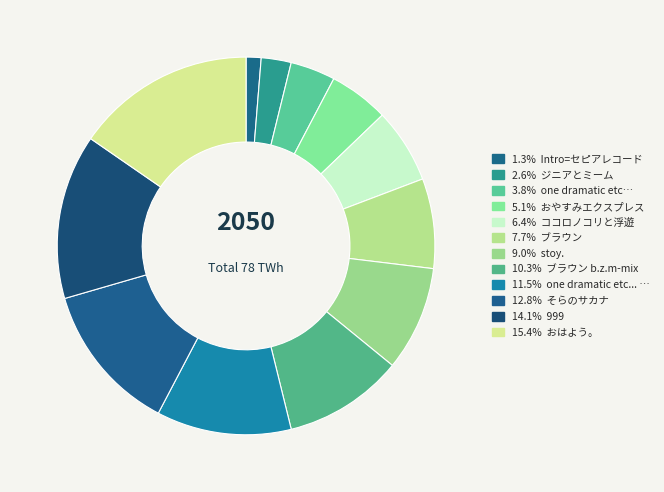

How many slices are in this pie chart?

12